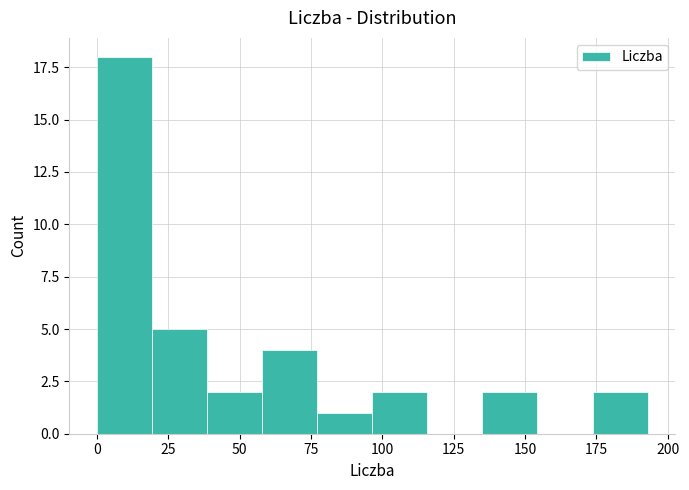

Read against the x-axis, roughly where is the centre of the tallest bar?

10